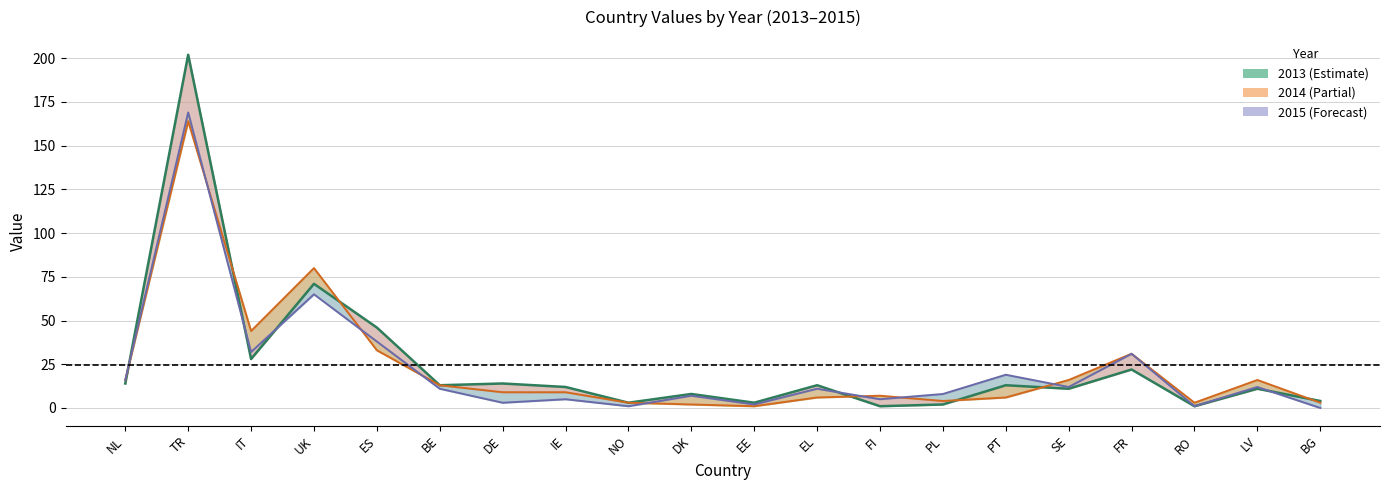

What is the difference between the maximum and second lowest values in the 2014 line series?

162